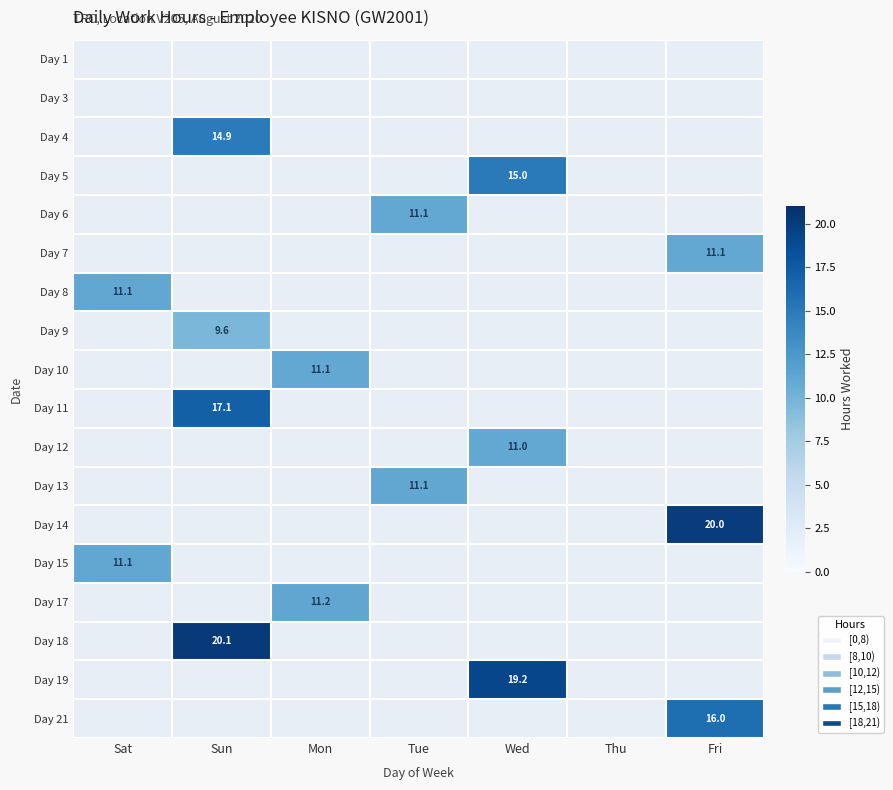

List the labels in order of Day 9 value, smallest first.

Sat, Sun, Mon, Tue, Wed, Thu, Fri